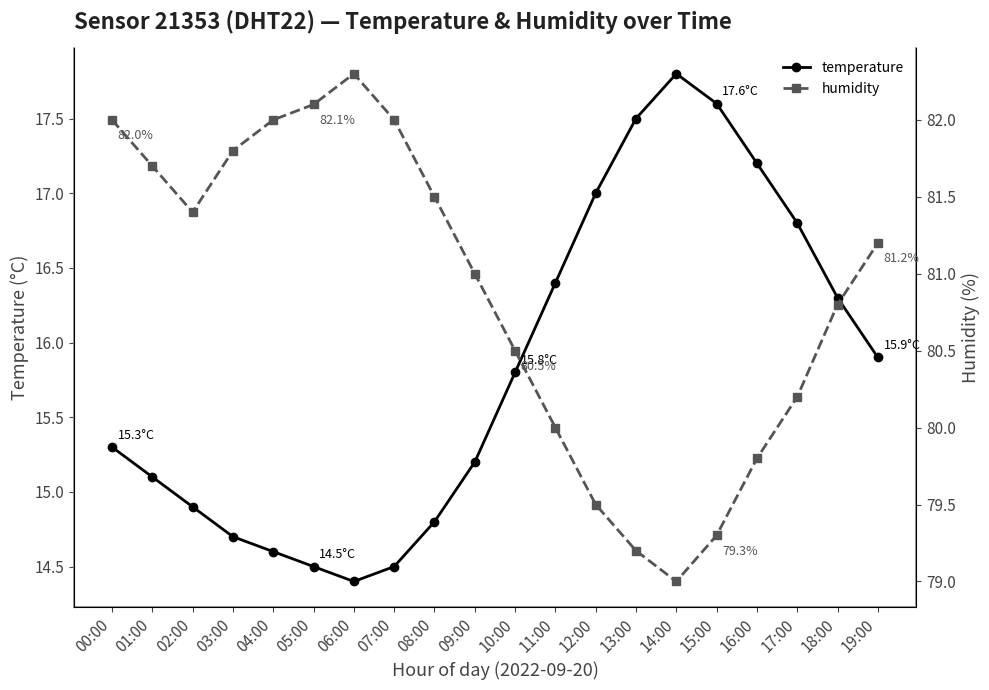

What position from the right is 03:00?

17